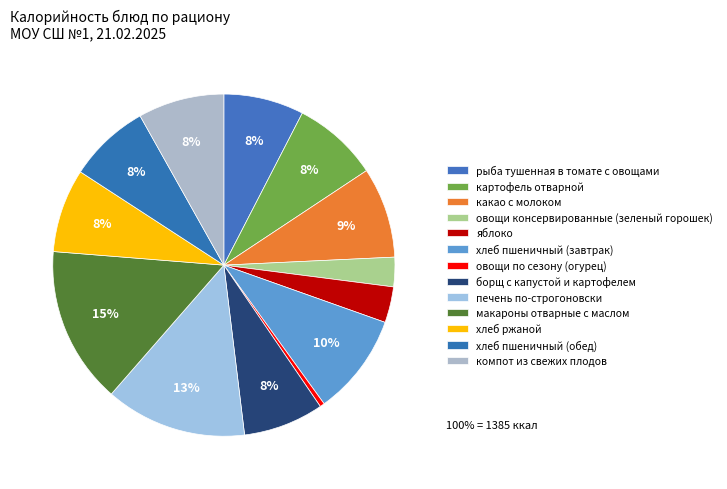

Count the number of slices in the pie.

13